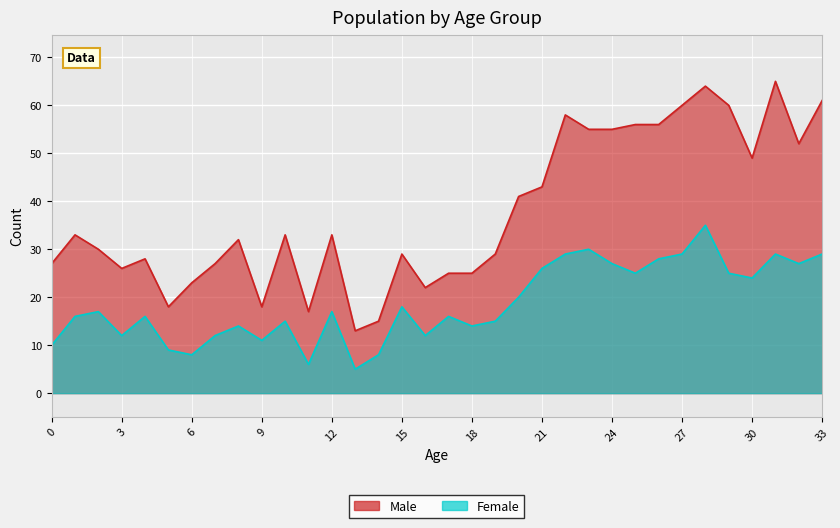

Reading left to right, extract all data points from this chart.

Male: 27	33	30	26	28	18	23	27	32	18	33	17	33	13	15	29	22	25	25	29	41	43	58	55	55	56	56	60	64	60	49	65	52	61
Female: 10	16	17	12	16	9	8	12	14	11	15	6	17	5	8	18	12	16	14	15	20	26	29	30	27	25	28	29	35	25	24	29	27	29